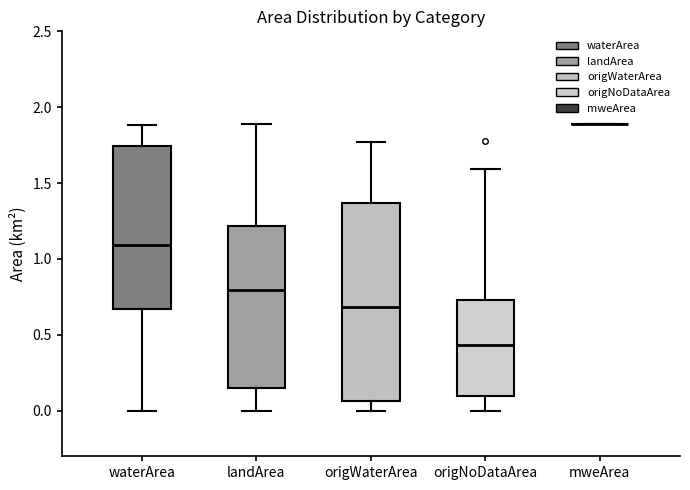

Reading left to right, transcribe this box plot: for each box, give where its median line is, the range the box spans, and where its two whiskers end, as read against the y-axis. The values are not printed on the chart, so give them approximately, as read against the axis.

waterArea: median 1.10, box 0.65 to 1.75, whiskers 0.00 to 1.90
landArea: median 0.80, box 0.15 to 1.20, whiskers 0.00 to 1.90
origWaterArea: median 0.70, box 0.05 to 1.35, whiskers 0.00 to 1.75
origNoDataArea: median 0.45, box 0.10 to 0.75, whiskers 0.00 to 1.60
mweArea: box collapsed to a line at 1.90, whiskers 1.90 to 1.90